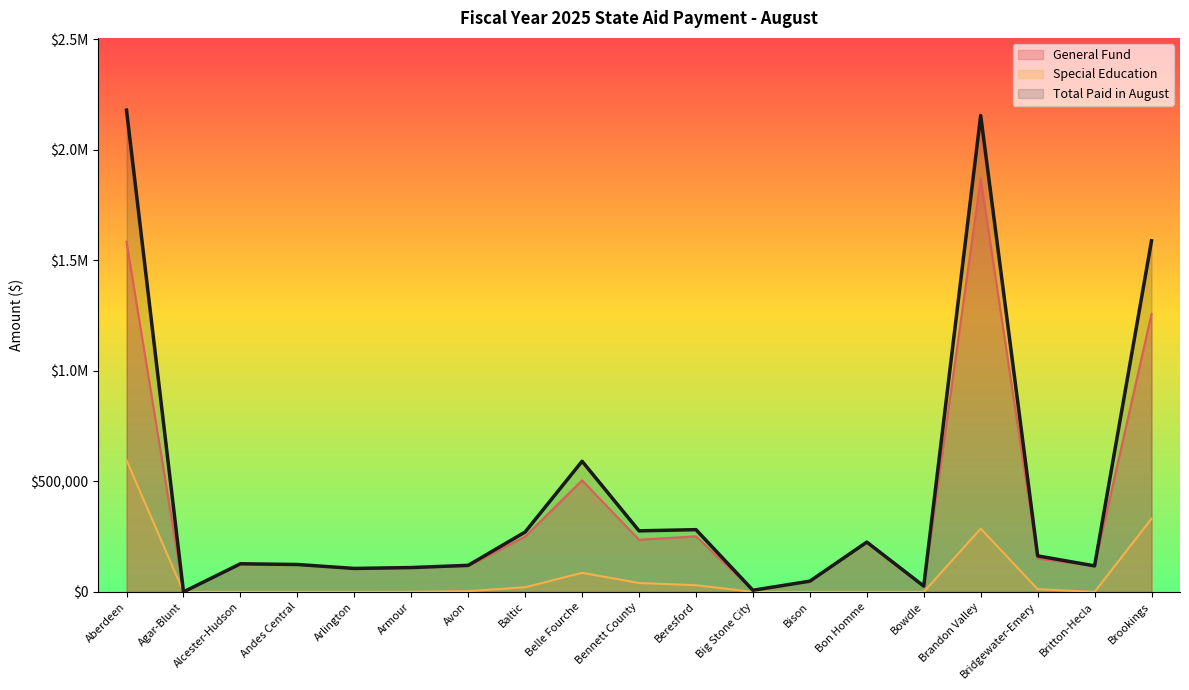

What is the sum of the Total Paid in August values at Brandon Valley and Bison?

2203818